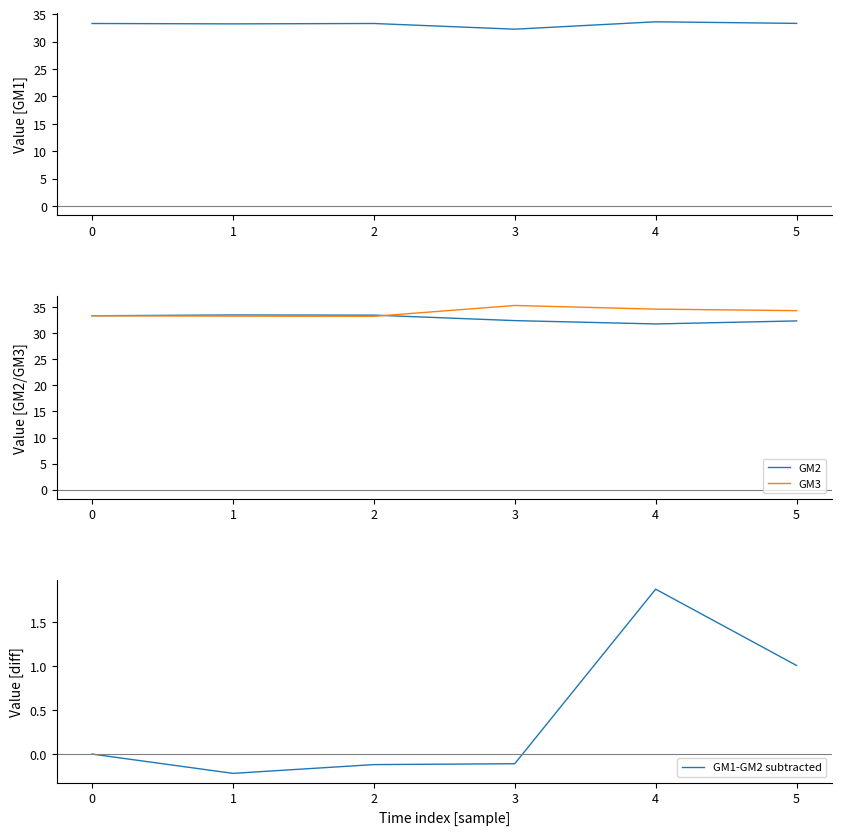

Reading left to right, what are all the values shown in this chart?

GM1: 0=33.3	1=33.3	2=33.3	3=32.3	4=33.6	5=33.4
GM2: 0=33.3	1=33.5	2=33.5	3=32.4	4=31.8	5=32.3
GM3: 0=33.3	1=33.3	2=33.2	3=35.3	4=34.6	5=34.3
GM1-GM2 subtracted: 0=0.0	1=-0.2	2=-0.1	3=-0.1	4=1.9	5=1.0